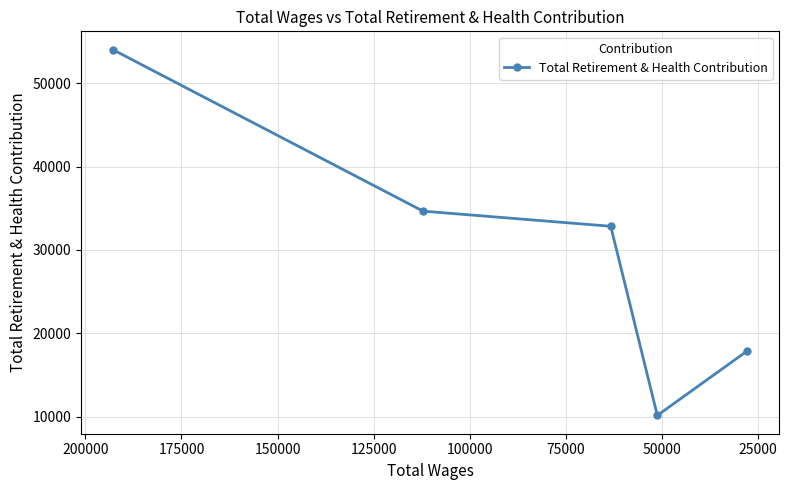

Reading left to right, what are all the values shown in this chart?

54018	34652	32839	10157	17910